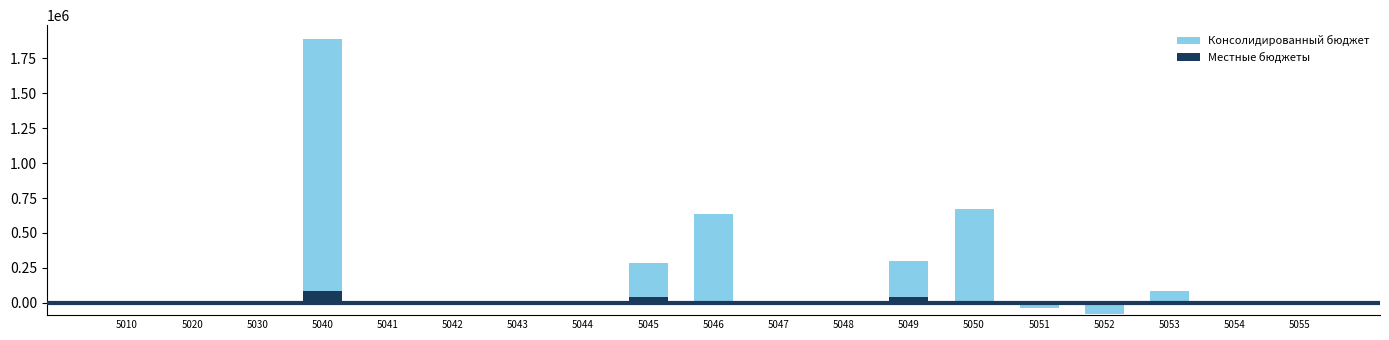

Is the value of Местные бюджеты at 5044 greater than the value of Консолидированный бюджет at 5050?

No